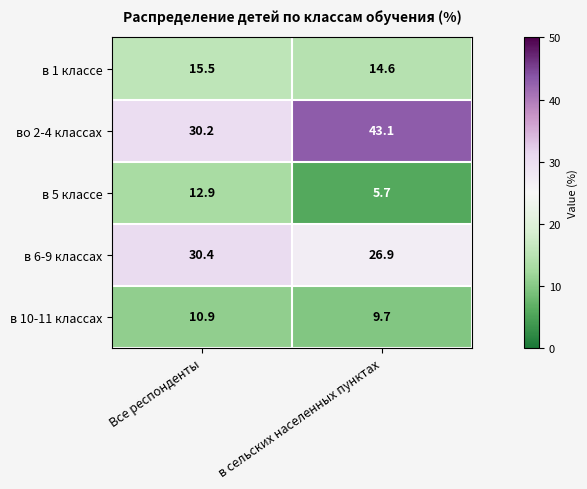

What is the maximum value for в 6-9 классах?

30.4